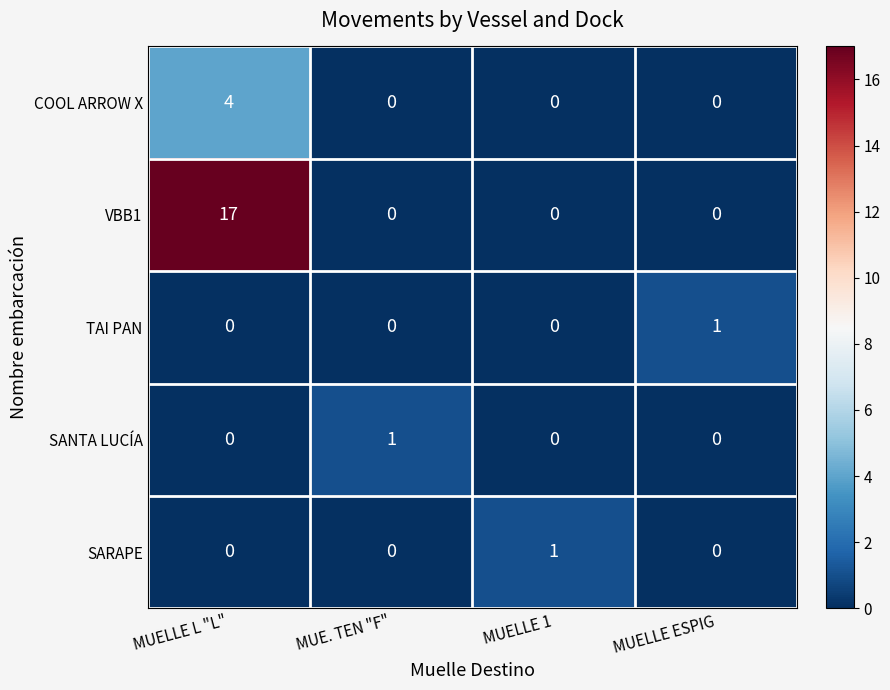

Count the COOL ARROW X values in the range 0 to 4.

4